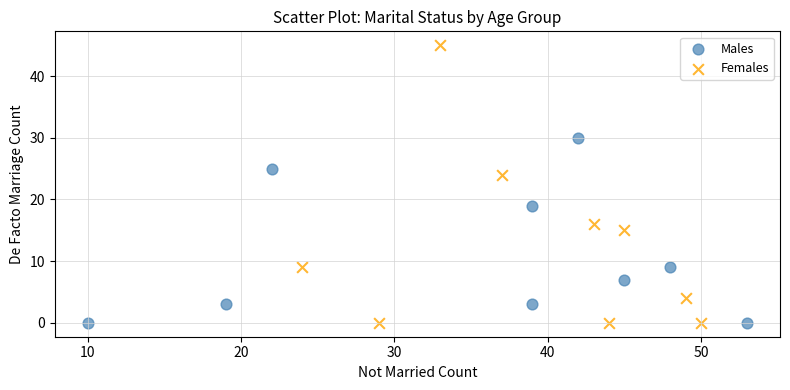

Which series has the largest Y range (max minus min)?

Females